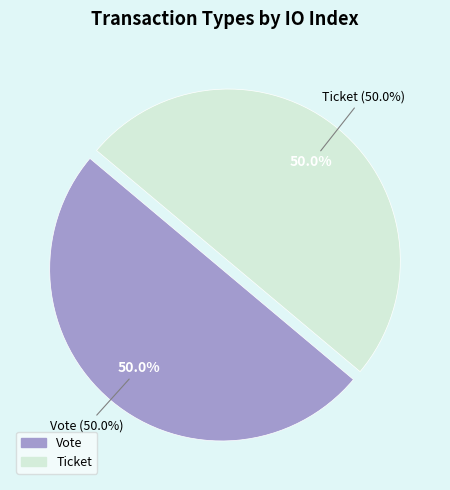

How many segments does this pie chart have?

2